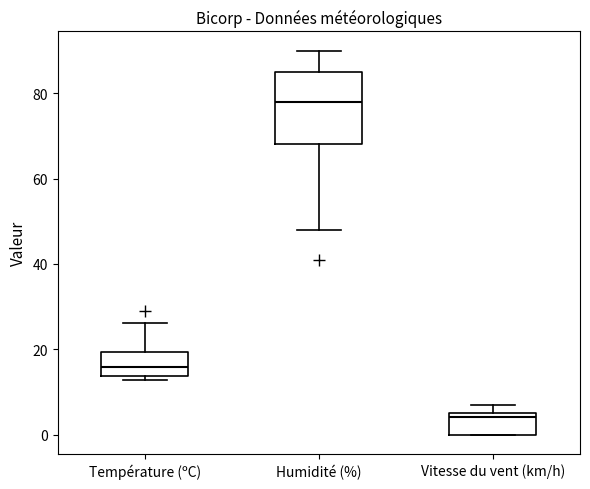

Which box has the lowest median line?

Vitesse du vent (km/h)